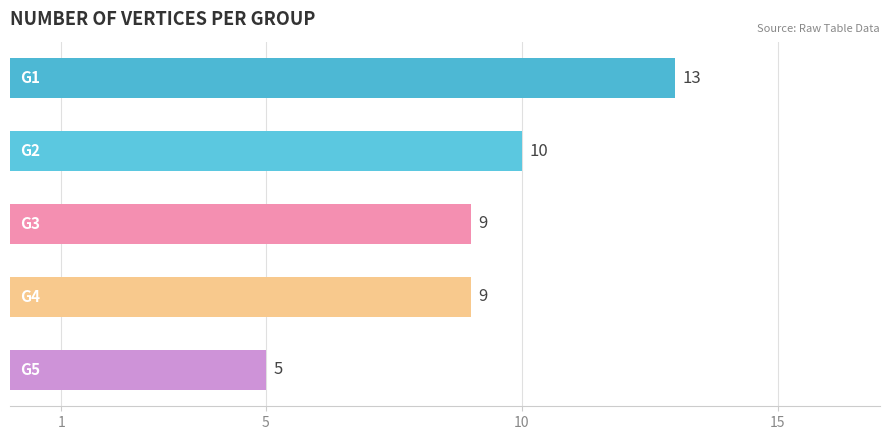

How many values are between 9 and 10?

3